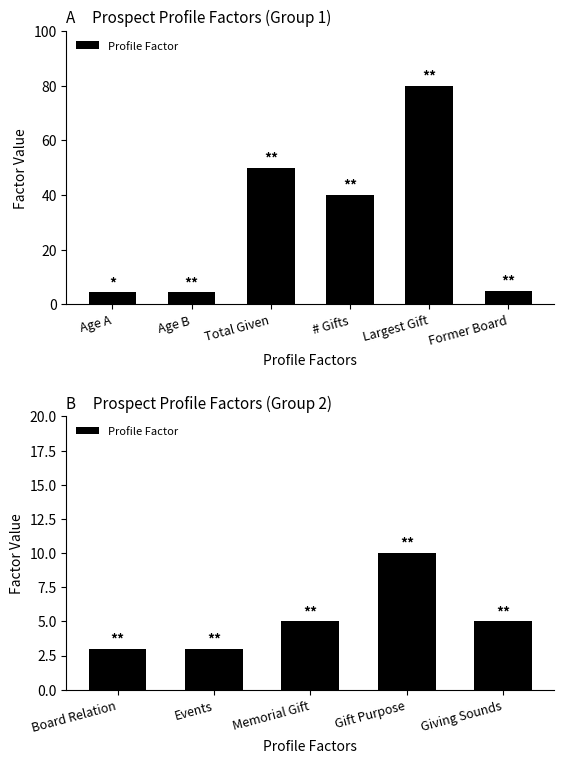

What position from the left is Gift Purpose?

4